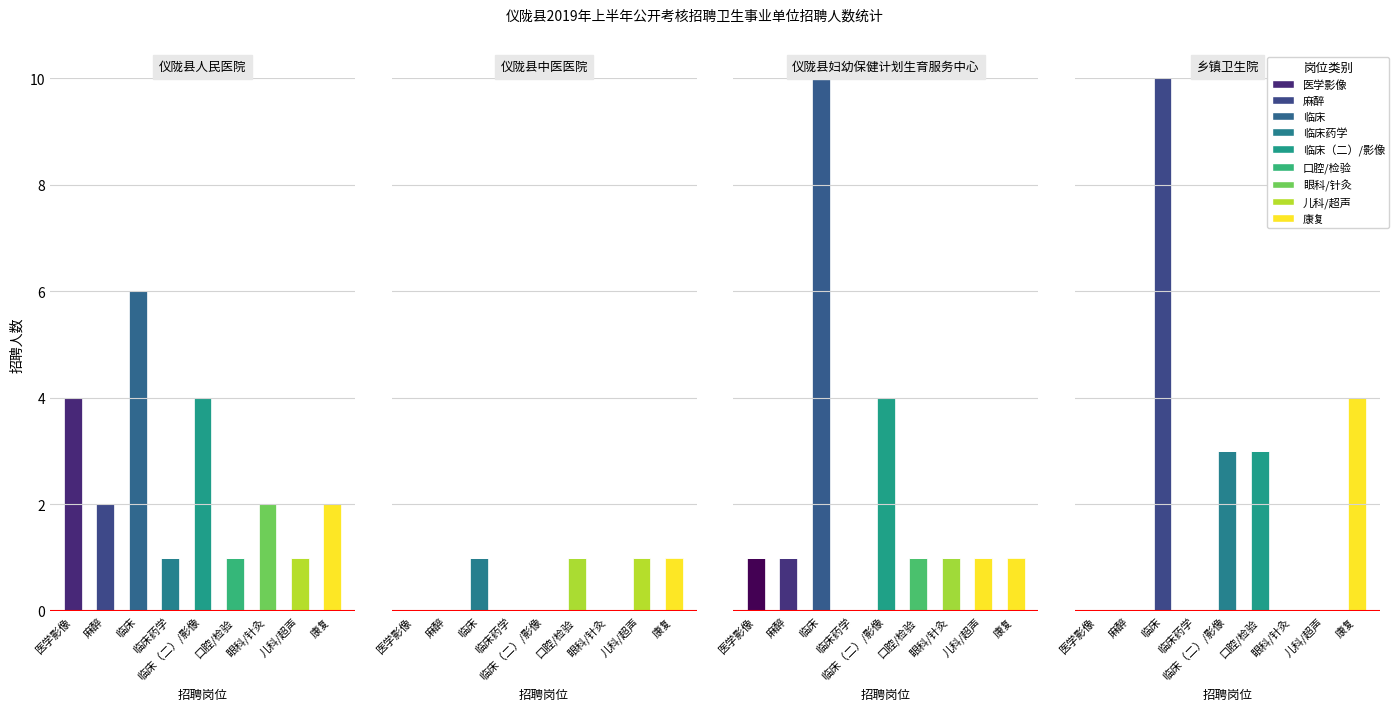

List the series in order of their peak value, highest first.

仪陇县妇幼保健计划生育服务中心, 乡镇卫生院, 仪陇县人民医院, 仪陇县中医医院